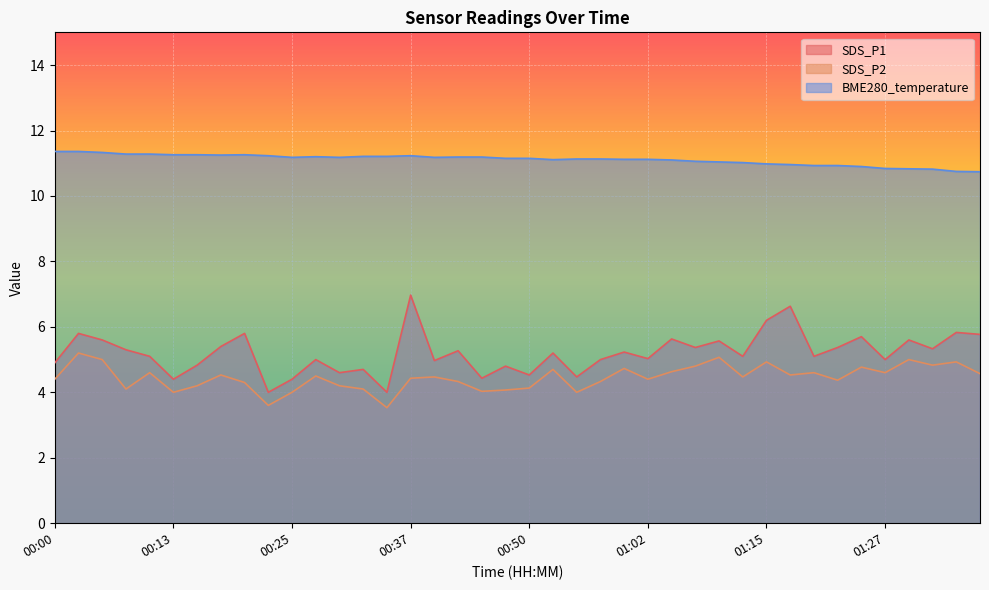

Reading left to right, list all the values displayed in this chart.

SDS_P1: 4.9	5.8	5.6	5.3	5.1	4.4	4.8	5.4	5.8	4.0	4.4	5.0	4.6	4.7	4.0	7.0	5.0	5.3	4.4	4.8	4.5	5.2	4.5	5.0	5.2	5.0	5.6	5.4	5.6	5.1	6.2	6.6	5.1	5.4	5.7	5.0	5.6	5.3	5.8	5.8
SDS_P2: 4.4	5.2	5.0	4.1	4.6	4.0	4.2	4.5	4.3	3.6	4.0	4.5	4.2	4.1	3.5	4.4	4.5	4.3	4.0	4.1	4.1	4.7	4.0	4.3	4.7	4.4	4.6	4.8	5.1	4.5	4.9	4.5	4.6	4.4	4.8	4.6	5.0	4.8	4.9	4.6
BME280_temperature: 11.4	11.4	11.3	11.3	11.3	11.3	11.3	11.2	11.3	11.2	11.2	11.2	11.2	11.2	11.2	11.2	11.2	11.2	11.2	11.2	11.2	11.1	11.1	11.1	11.1	11.1	11.1	11.1	11.0	11.0	11.0	11.0	10.9	10.9	10.9	10.8	10.8	10.8	10.8	10.7